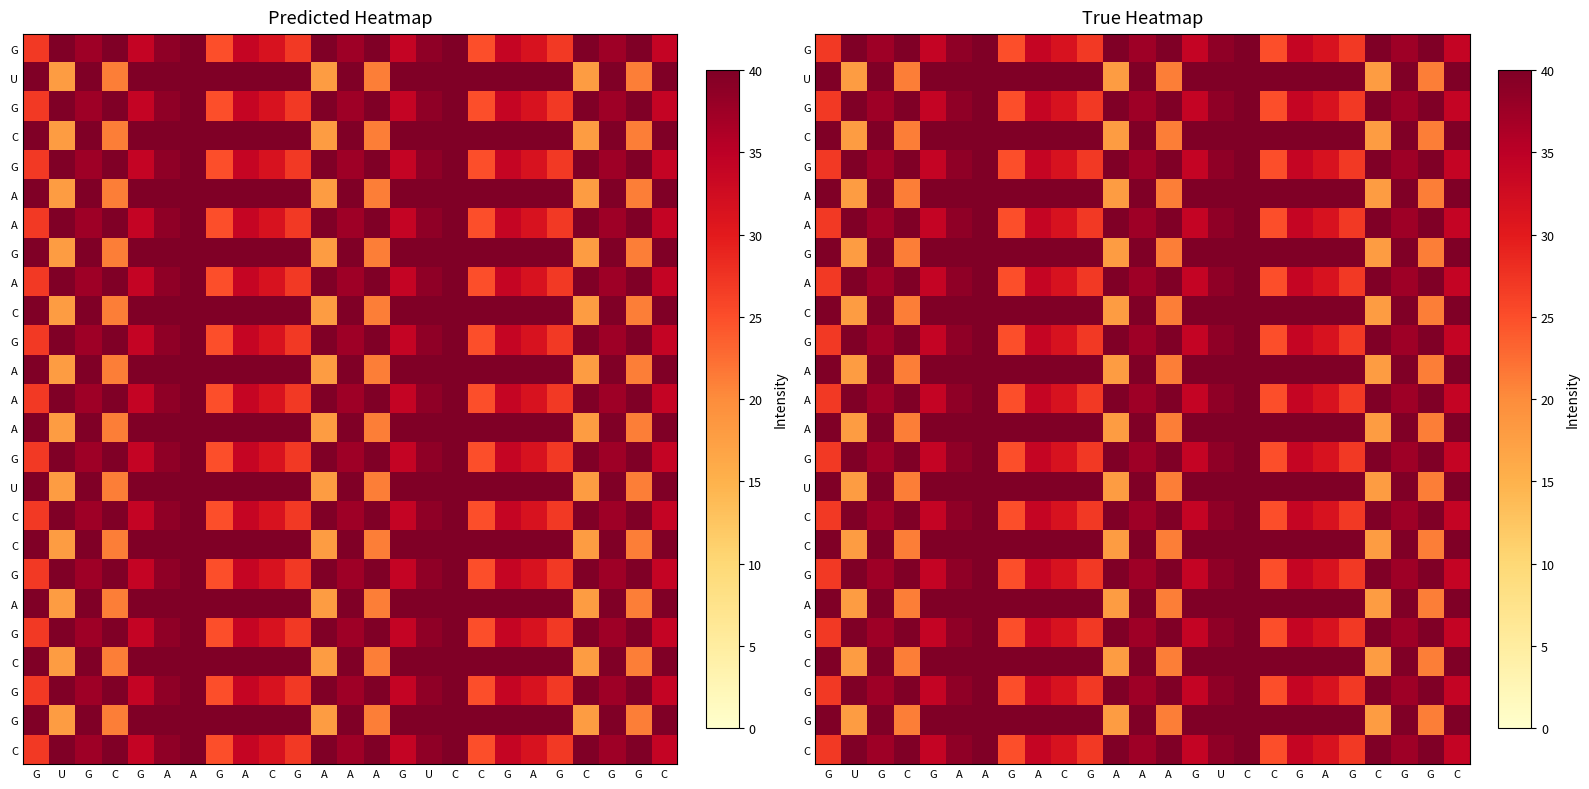

What is the total value across all series at G?

830.1